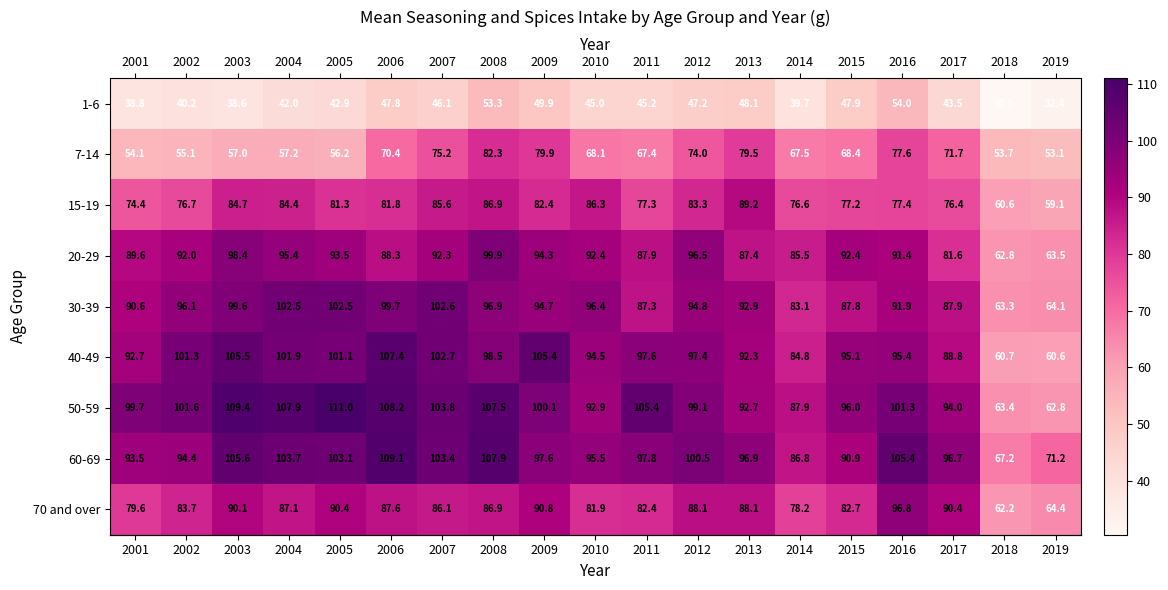

The value of 15-19 at 2002 is 76.7. True or false?

True